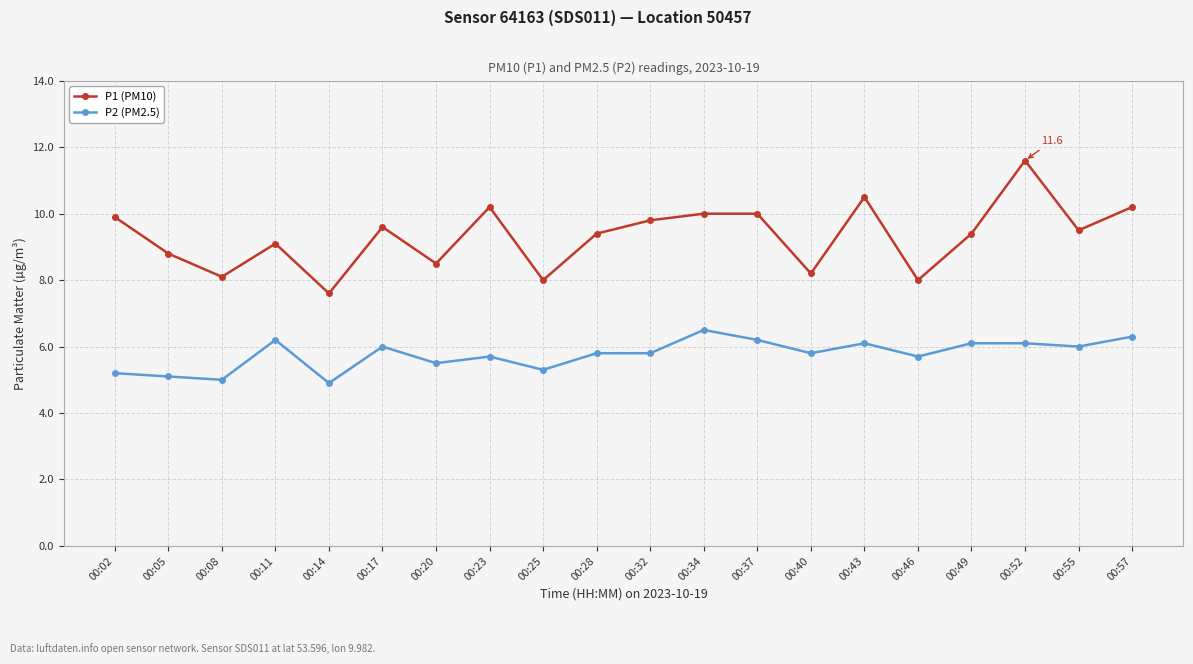

How many data points does each series have?

20